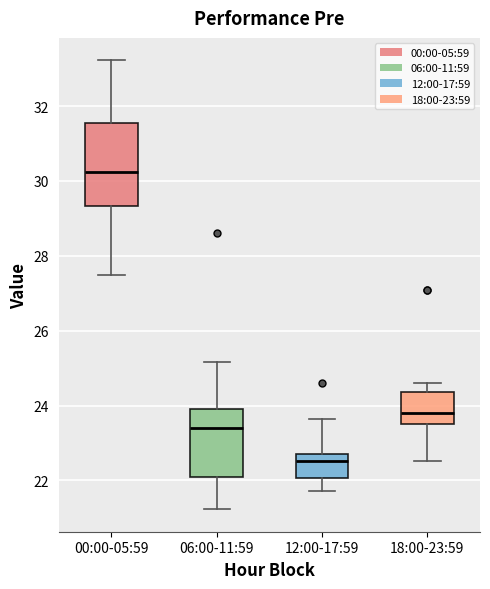

Where is the lower edge of the box for 06:00-11:59 on the y-axis? The values are not printed on the chart, so give them approximately, as read against the axis.

22.0